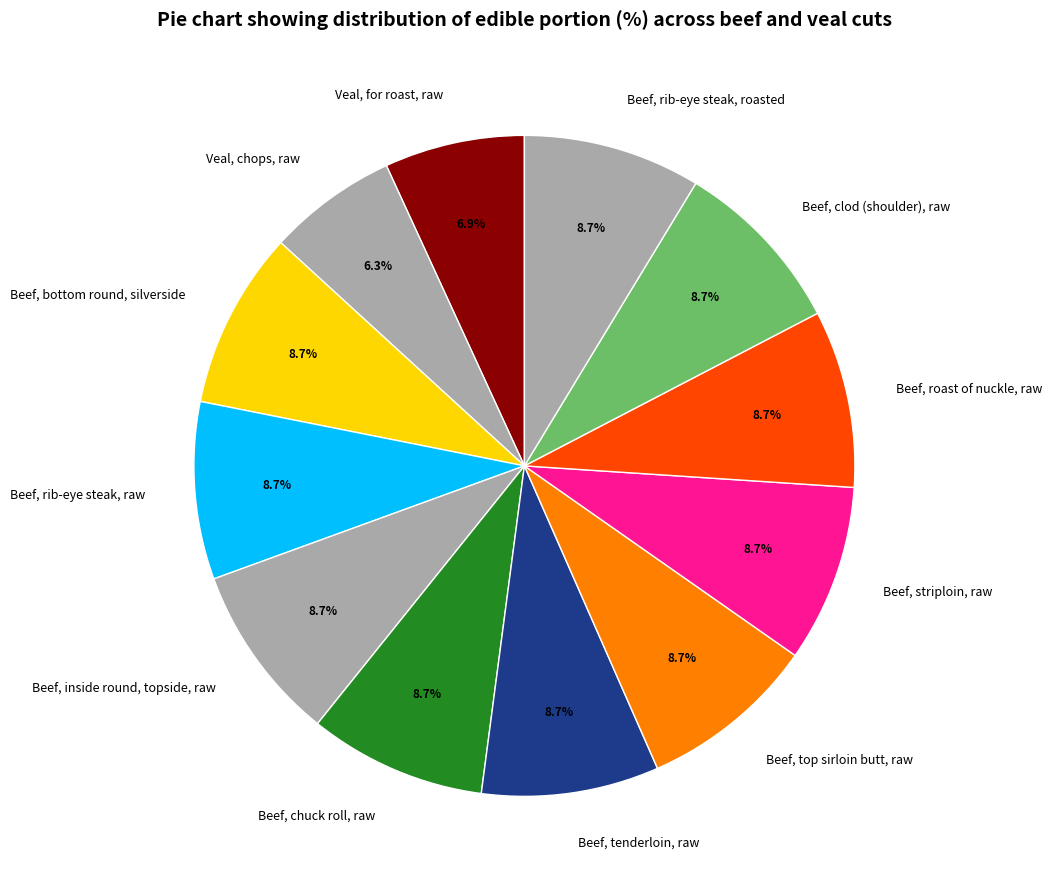

How many segments does this pie chart have?

12